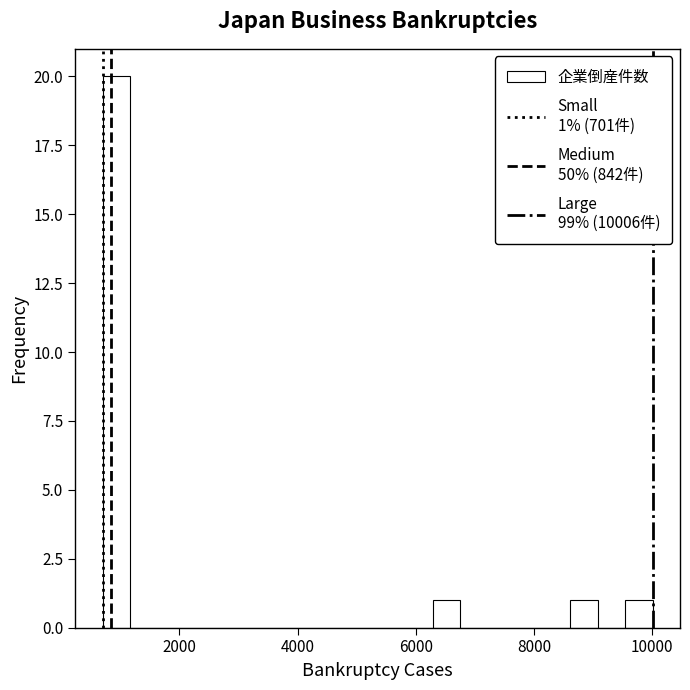

Read against the x-axis, roughly where is the centre of the tallest bar?

1000